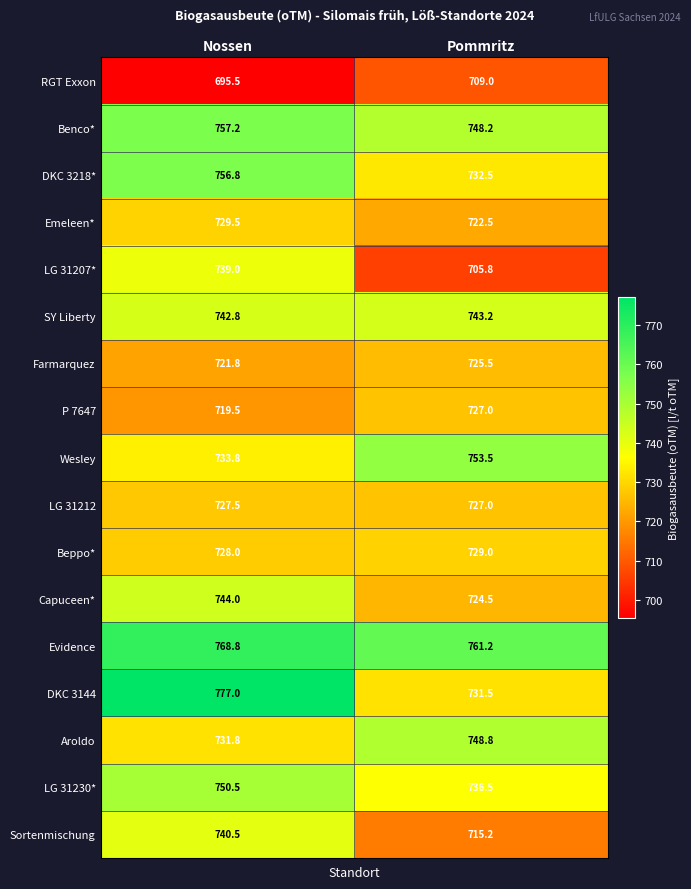

Where is Beppo* nearest to the value 728?

Nossen